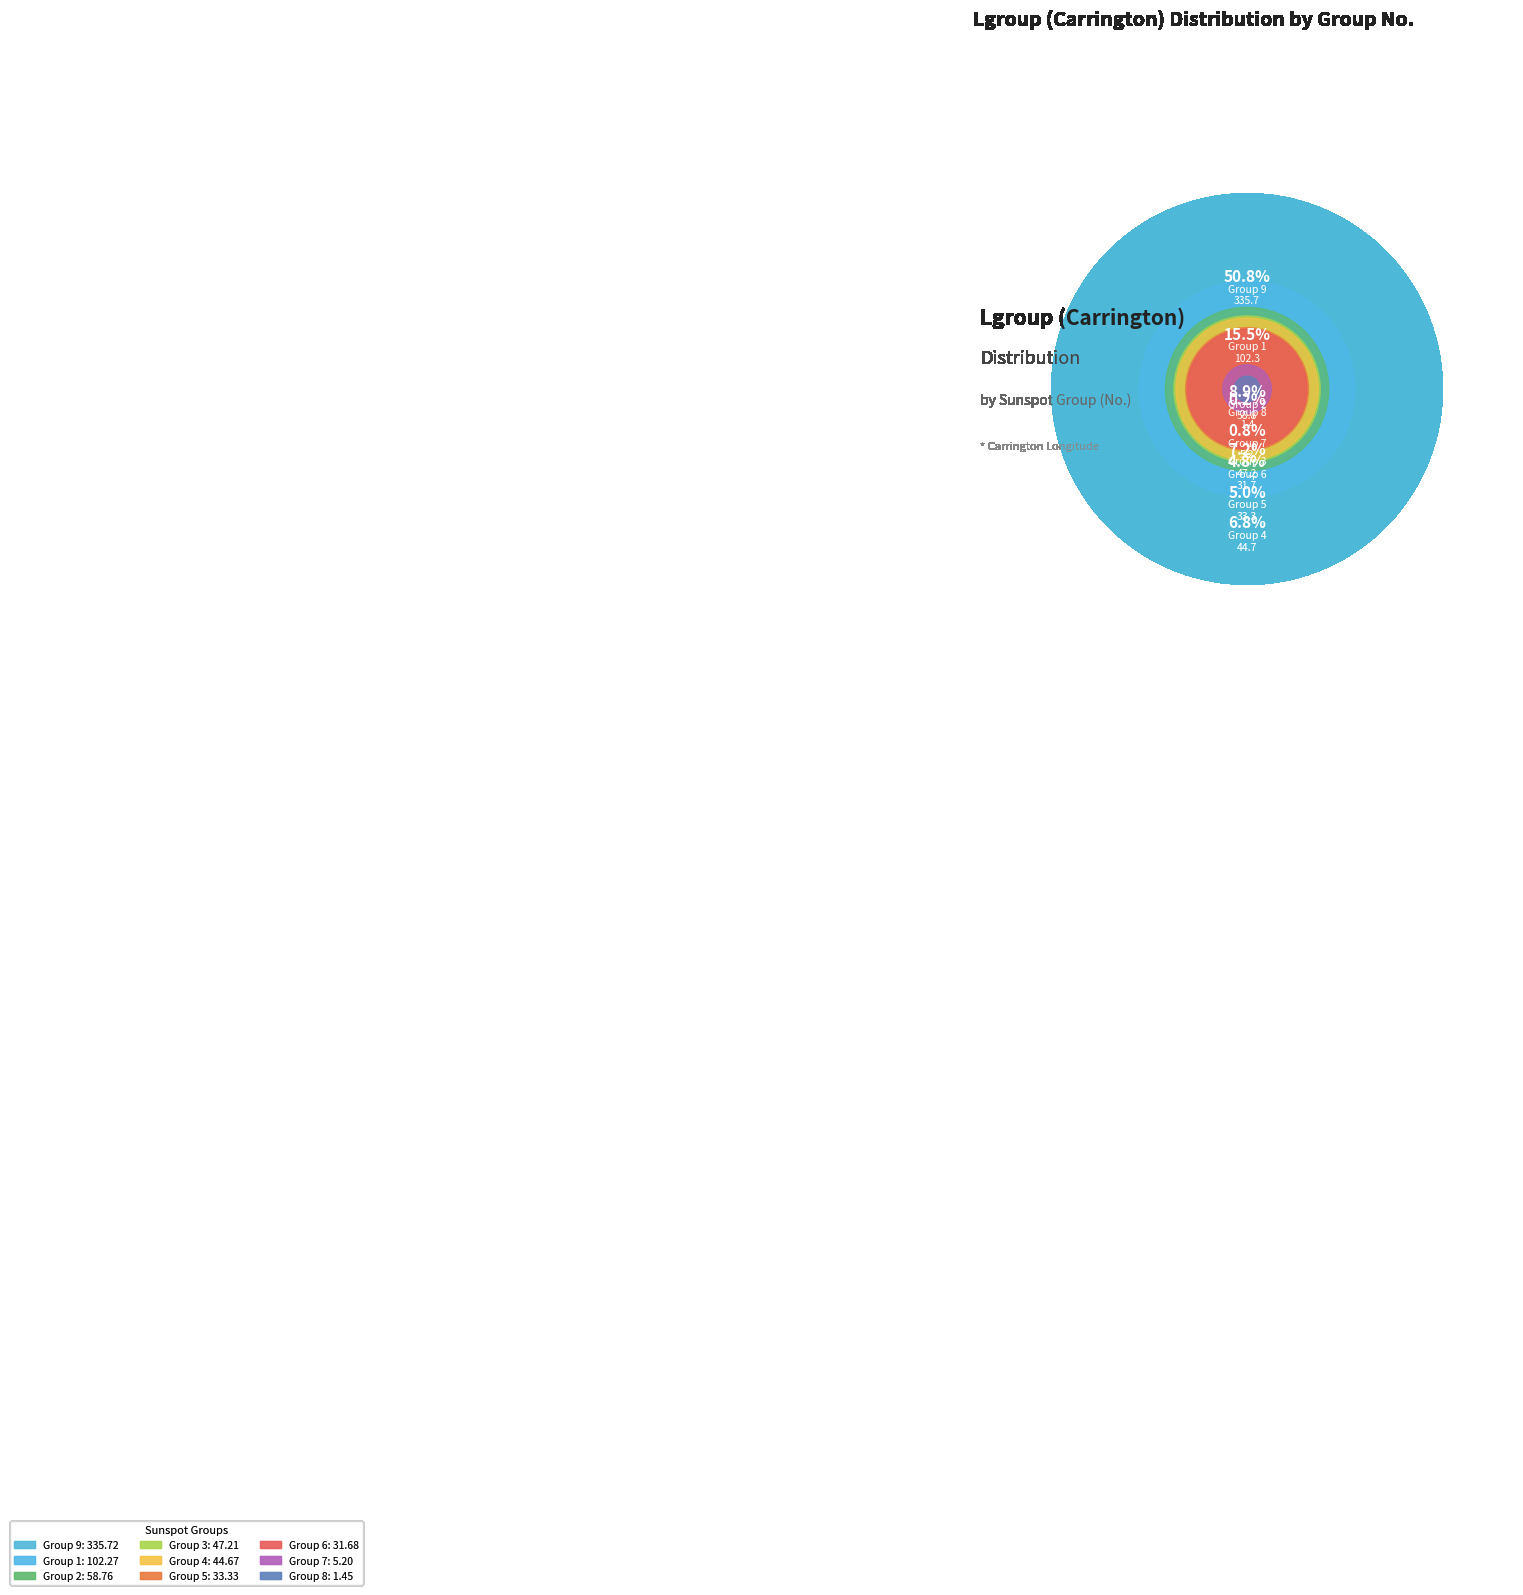

To the nearest percent, what is the difference between the largest and smallest slice percentages?

51%